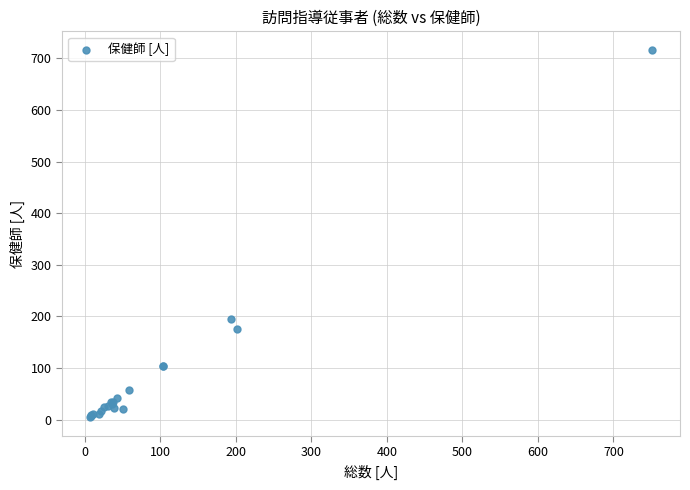

What Y value in the scatter plot is closest to 360?

194